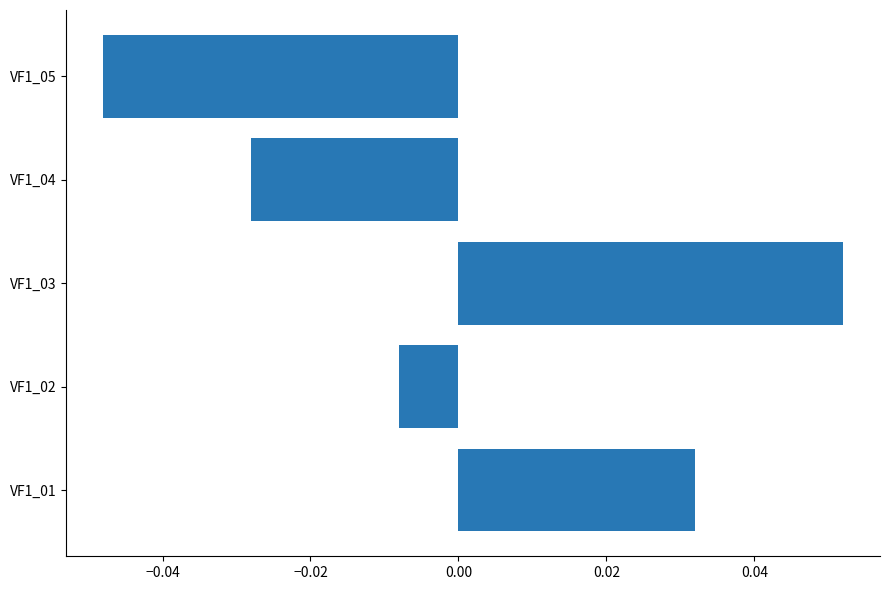

Which category has the lowest value across all series?

VF1_05